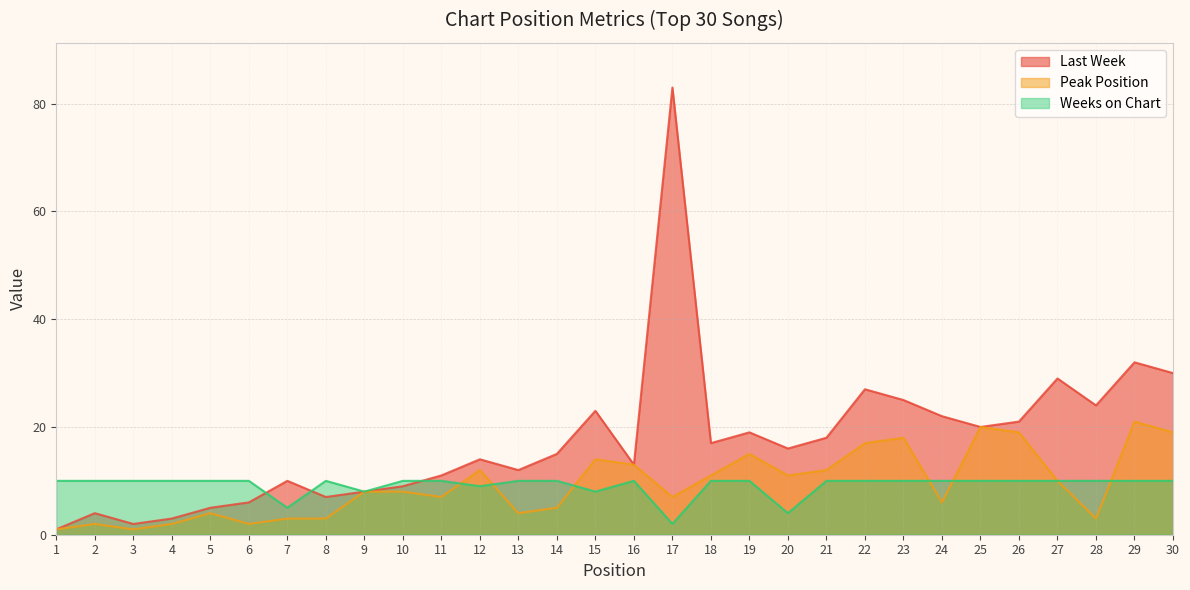

Which series has the largest total across all categories?

Last Week